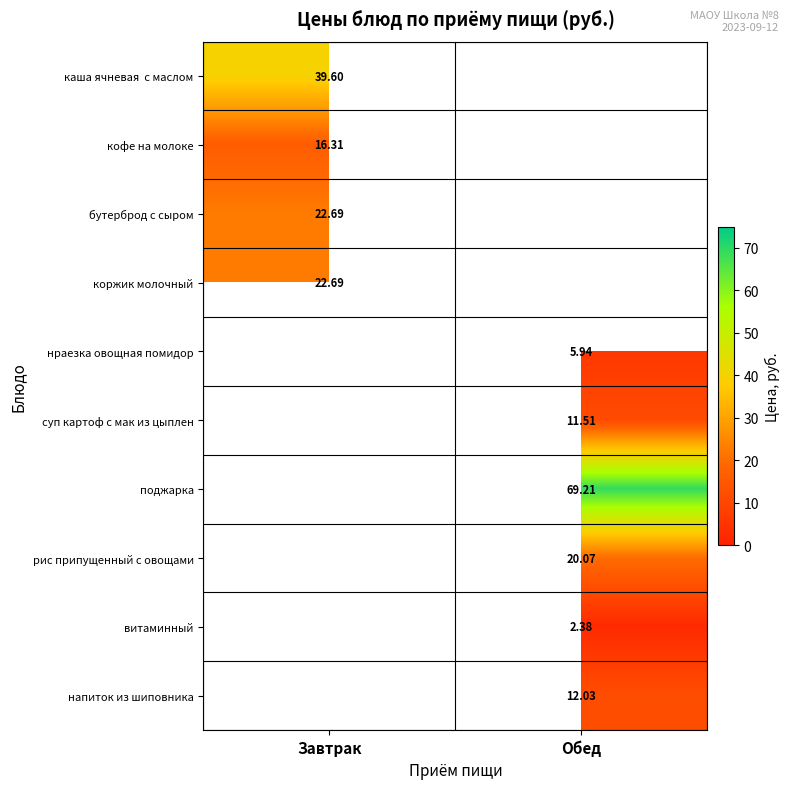

Is it true that бутерброд с сыром equals 22.7 at Завтрак?

True